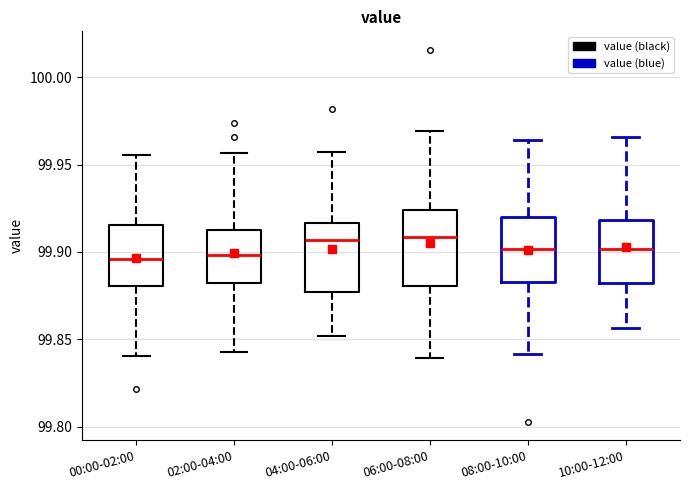

Reading left to right, transcribe this box plot: for each box, give where its median line is, the range the box spans, and where its two whiskers end, as read against the y-axis. The values are not printed on the chart, so give them approximately, as read against the axis.

00:00-02:00: median 99.895, box 99.880 to 99.915, whiskers 99.840 to 99.955
02:00-04:00: median 99.900, box 99.880 to 99.915, whiskers 99.840 to 99.955
04:00-06:00: median 99.905, box 99.875 to 99.915, whiskers 99.850 to 99.955
06:00-08:00: median 99.910, box 99.880 to 99.925, whiskers 99.840 to 99.970
08:00-10:00: median 99.900, box 99.885 to 99.920, whiskers 99.840 to 99.965
10:00-12:00: median 99.900, box 99.880 to 99.920, whiskers 99.855 to 99.965